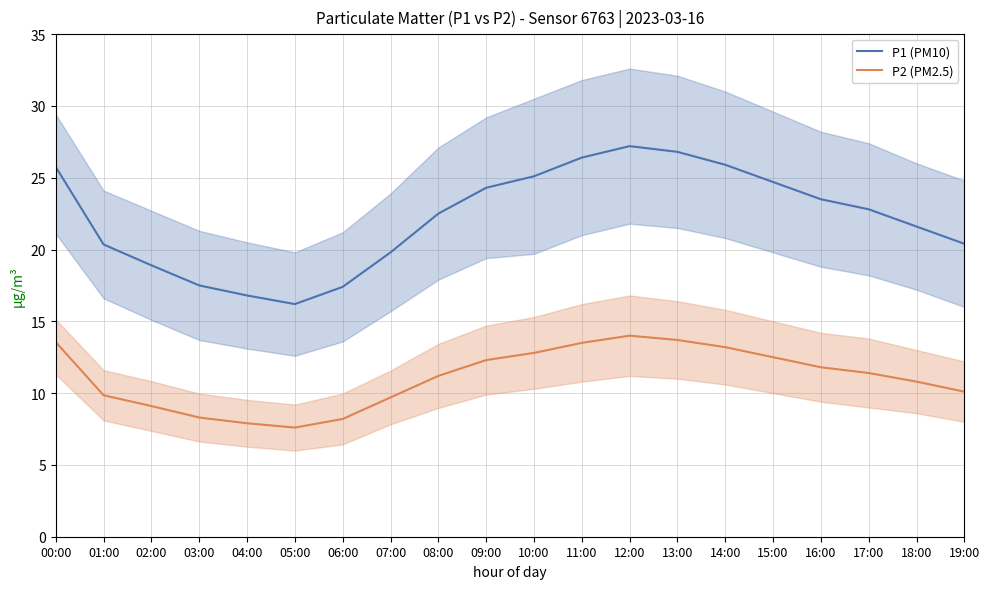

What position from the left is 02:00?

3